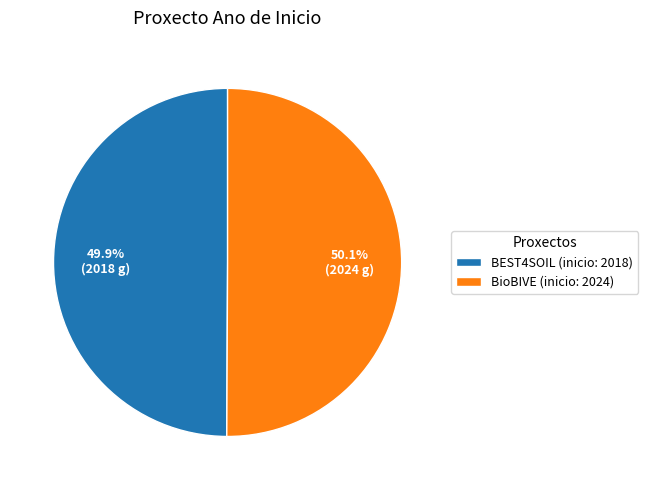

To the nearest percent, what is the average slice percentage?

50%